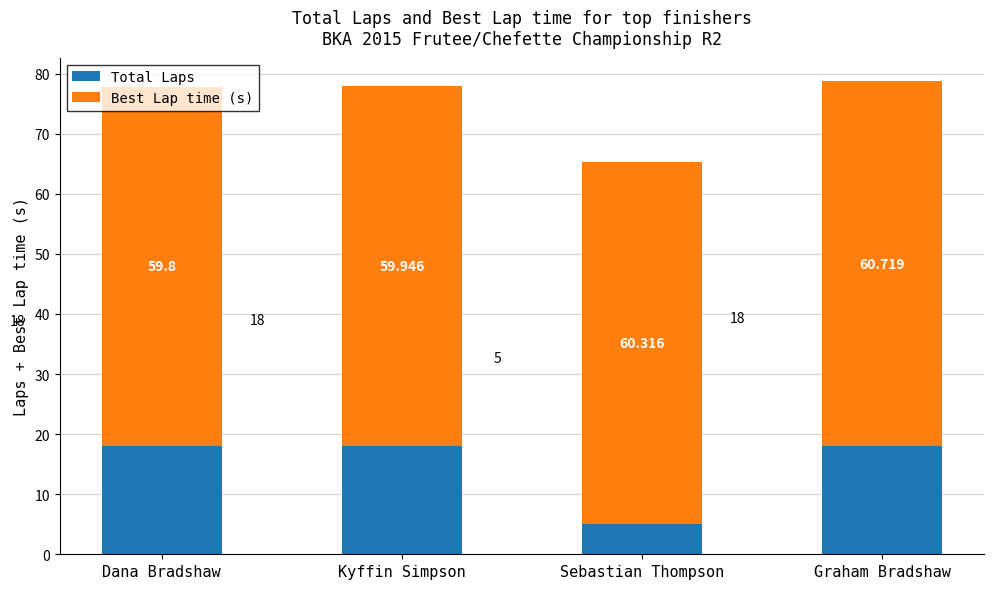

The value of Total Laps at Graham Bradshaw is 18.0. True or false?

True